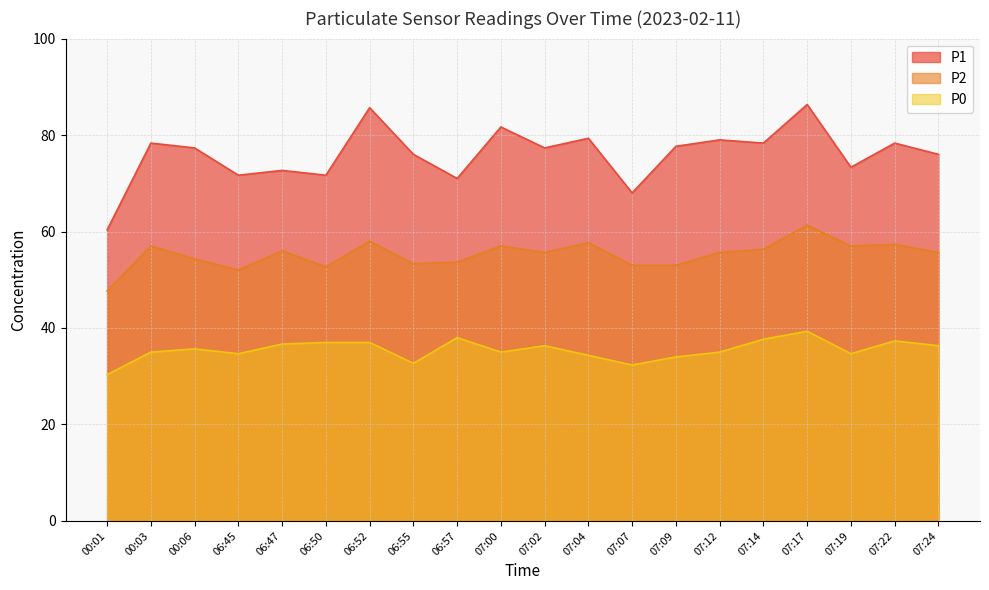

Is the value of P1 at 07:24 greater than the value of P0 at 00:03?

Yes